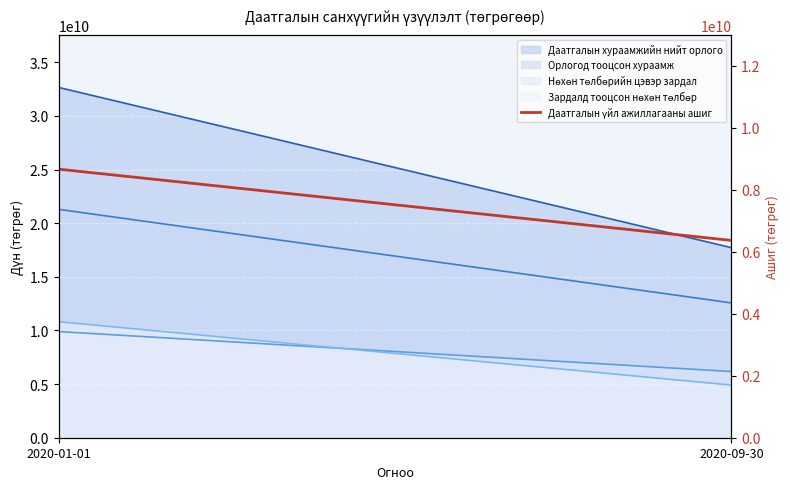

Is it true that the value at 2020-09-30 is 6367618556.0?

True